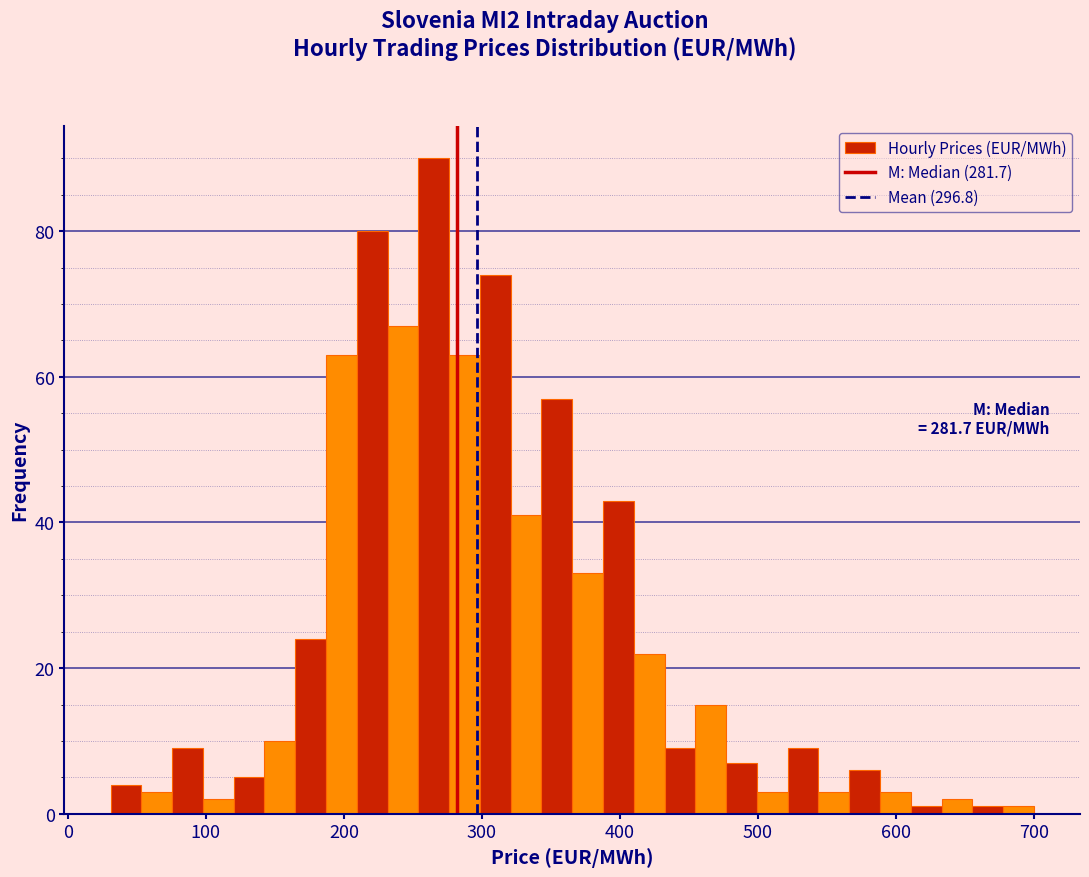

Read against the x-axis, roughly where is the centre of the tallest bar?

270